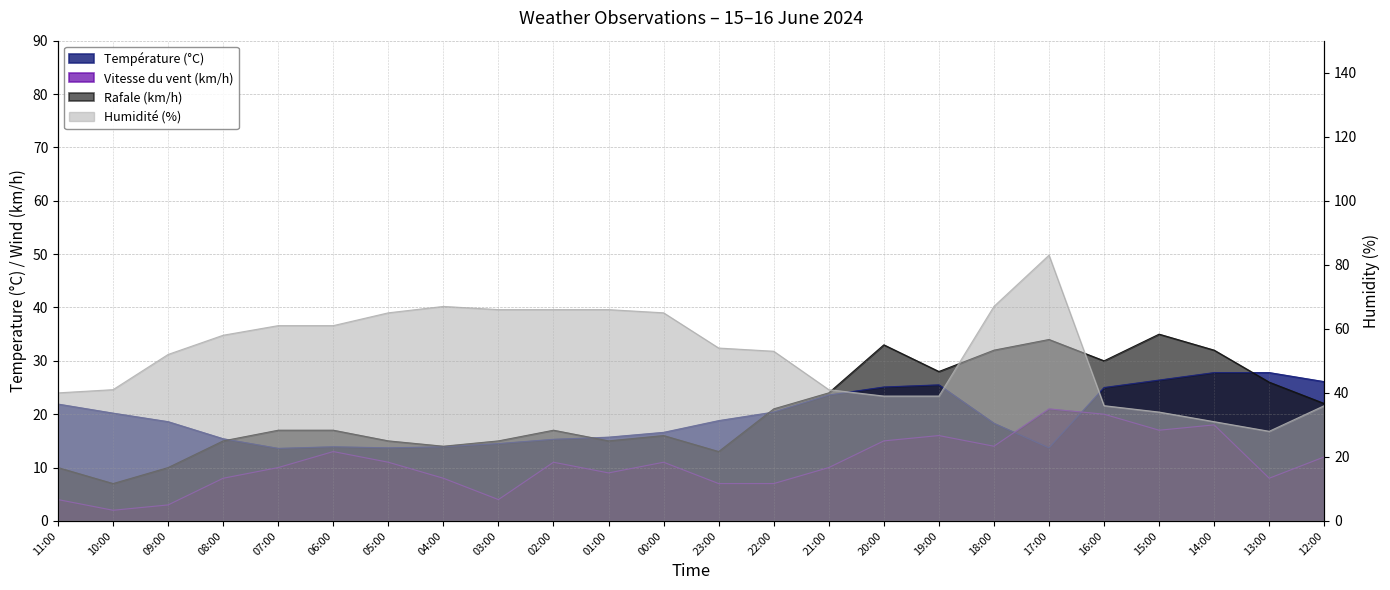

Reading right to left, what are all the values shown in this chart?

Température (°C): 26.1	27.8	27.8	26.4	25.0	13.7	18.3	25.5	25.1	23.6	20.4	18.8	16.6	15.7	15.3	14.5	13.9	13.7	13.9	13.6	15.4	18.6	20.2	21.9
Vitesse du vent (km/h): 12.0	8.0	18.0	17.0	20.0	21.0	14.0	16.0	15.0	10.0	7.0	7.0	11.0	9.0	11.0	4.0	8.0	11.0	13.0	10.0	8.0	3.0	2.0	4.0
Rafale (km/h): 22.0	26.0	32.0	35.0	30.0	34.0	32.0	28.0	33.0	24.0	21.0	13.0	16.0	15.0	17.0	15.0	14.0	15.0	17.0	17.0	15.0	10.0	7.0	10.0
Humidité (%): 36.0	28.0	31.0	34.0	36.0	83.0	67.0	39.0	39.0	41.0	53.0	54.0	65.0	66.0	66.0	66.0	67.0	65.0	61.0	61.0	58.0	52.0	41.0	40.0